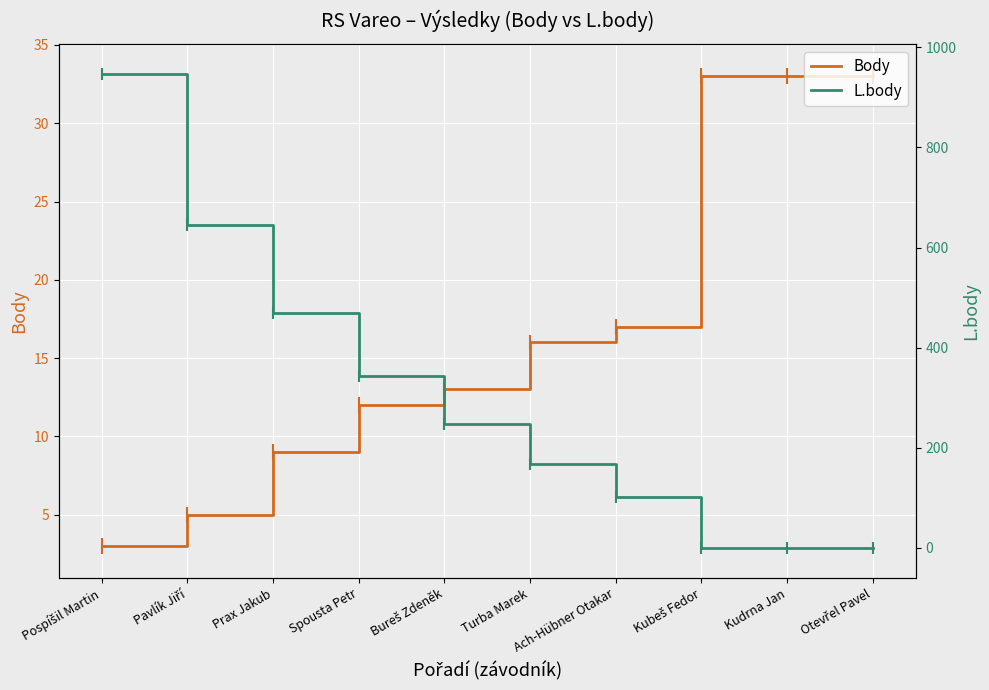

List the labels in order of Body value, largest first.

Kubeš Fedor, Kudrna Jan, Otevřel Pavel, Ach-Hübner Otakar, Turba Marek, Bureš Zdeněk, Spousta Petr, Prax Jakub, Pavlík Jiří, Pospíšil Martin